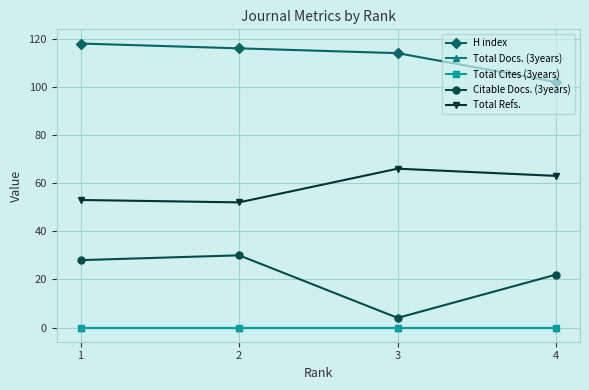

Is this an area chart (filled region under the line)?

No